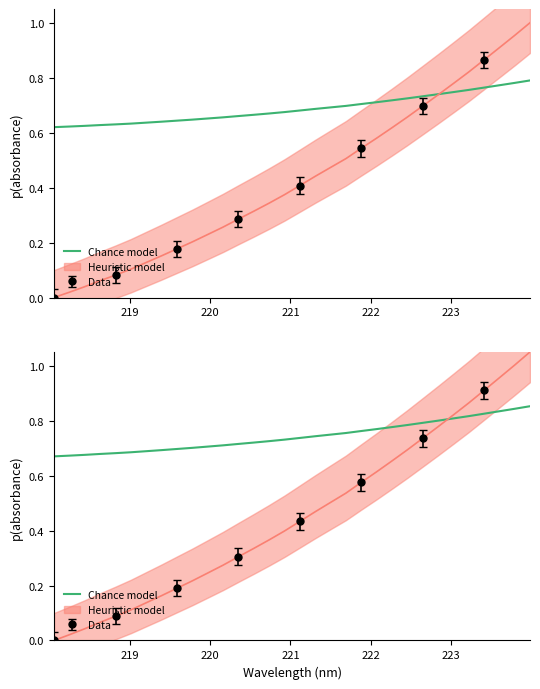

What is the approximate value at 223?

0.7